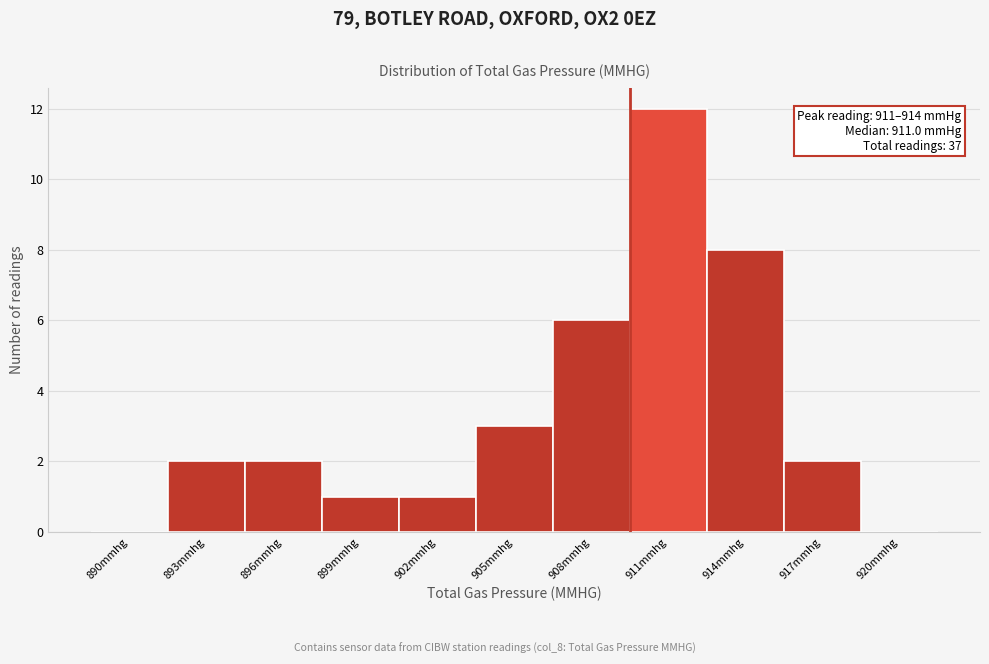

Reading left to right, extract all data points from this chart.

890mmhg=0	893mmhg=2	896mmhg=2	899mmhg=1	902mmhg=1	905mmhg=3	908mmhg=6	911mmhg=12	914mmhg=8	917mmhg=2	920mmhg=0